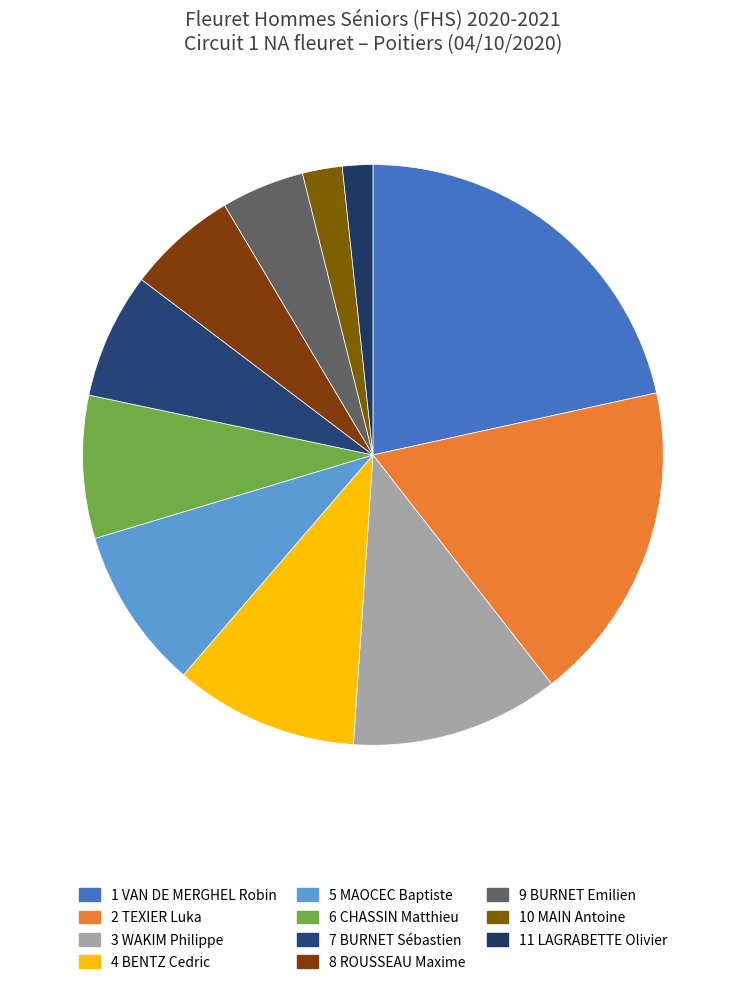

Does any single category account for the majority?

No